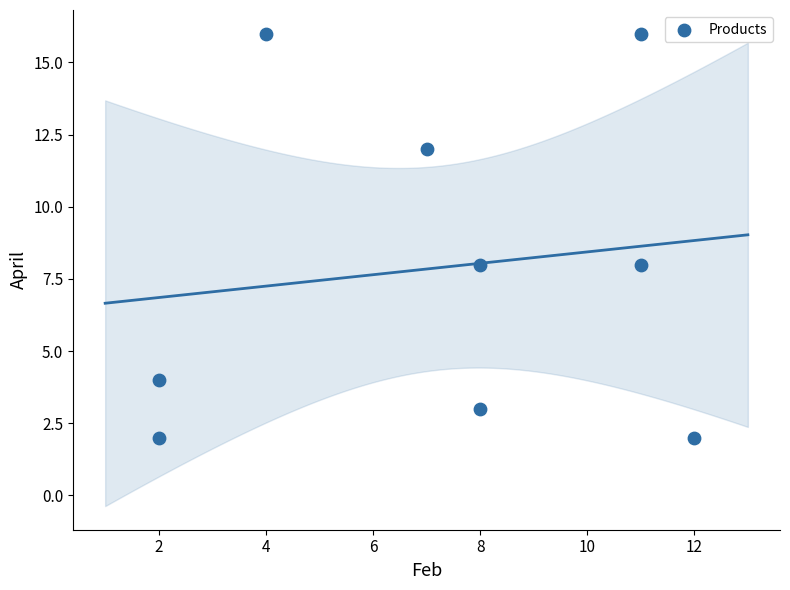

What is the average X value?

7